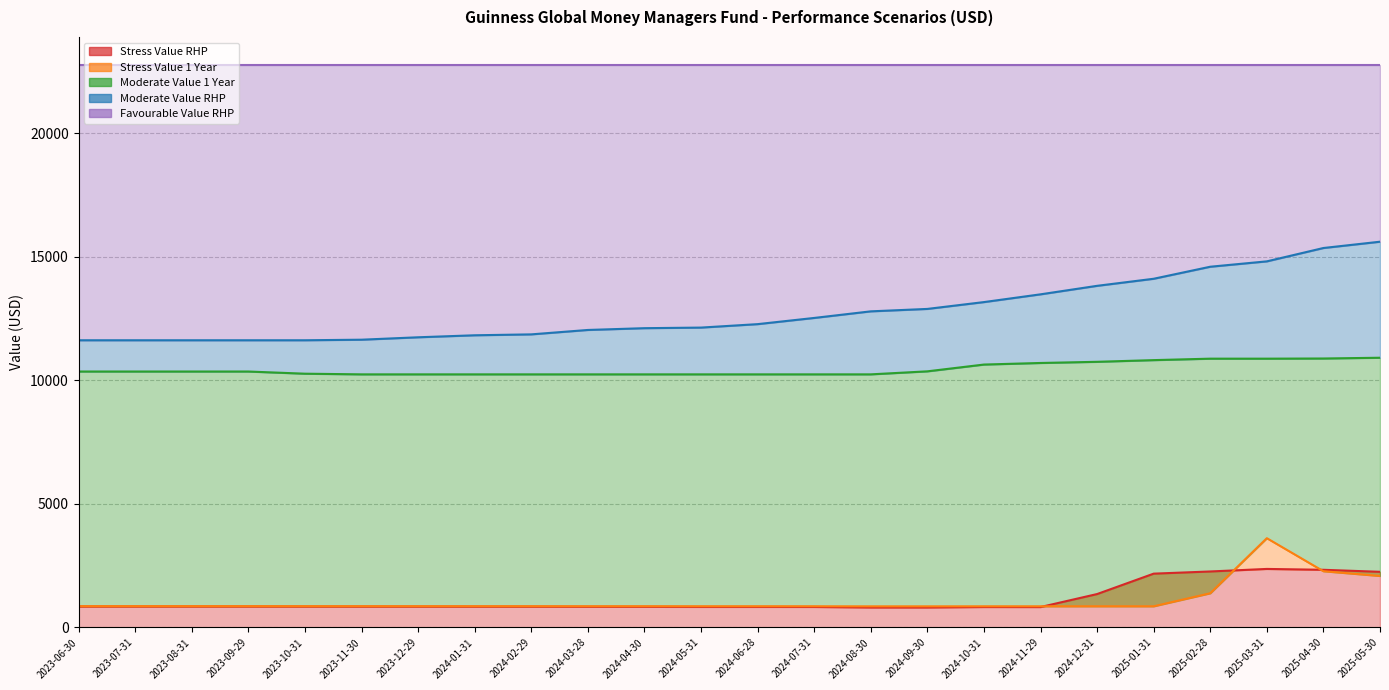

True or false: Stress Value RHP has a value of 2335.2 at 2025-04-30.

True